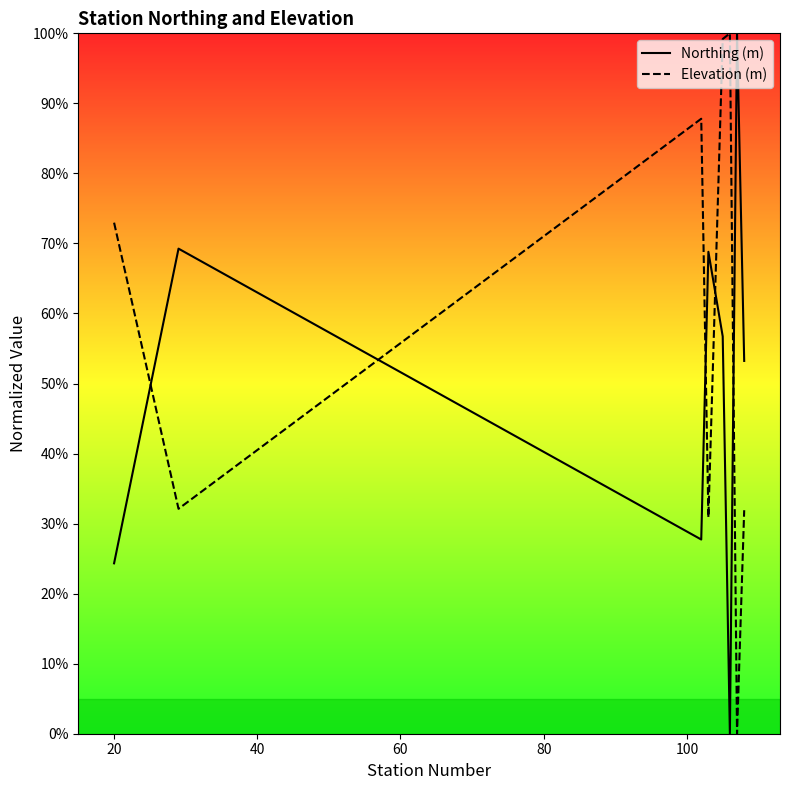

How many values in the Northing (m) series exceed 56?

4